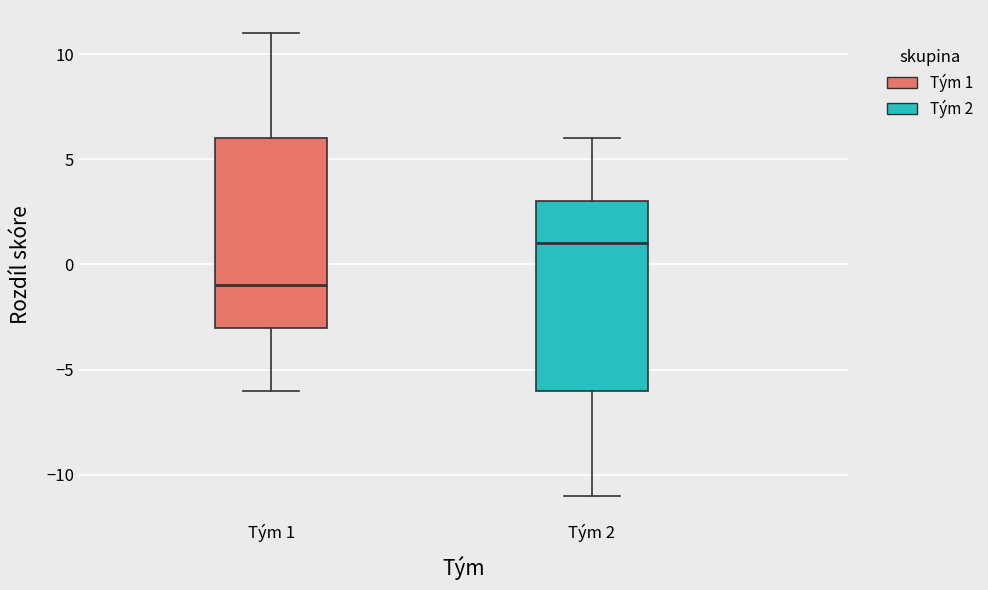

Reading left to right, transcribe this box plot: for each box, give where its median line is, the range the box spans, and where its two whiskers end, as read against the y-axis. The values are not printed on the chart, so give them approximately, as read against the axis.

Tým 1: median -1, box -3 to 6, whiskers -6 to 11
Tým 2: median 1, box -6 to 3, whiskers -11 to 6